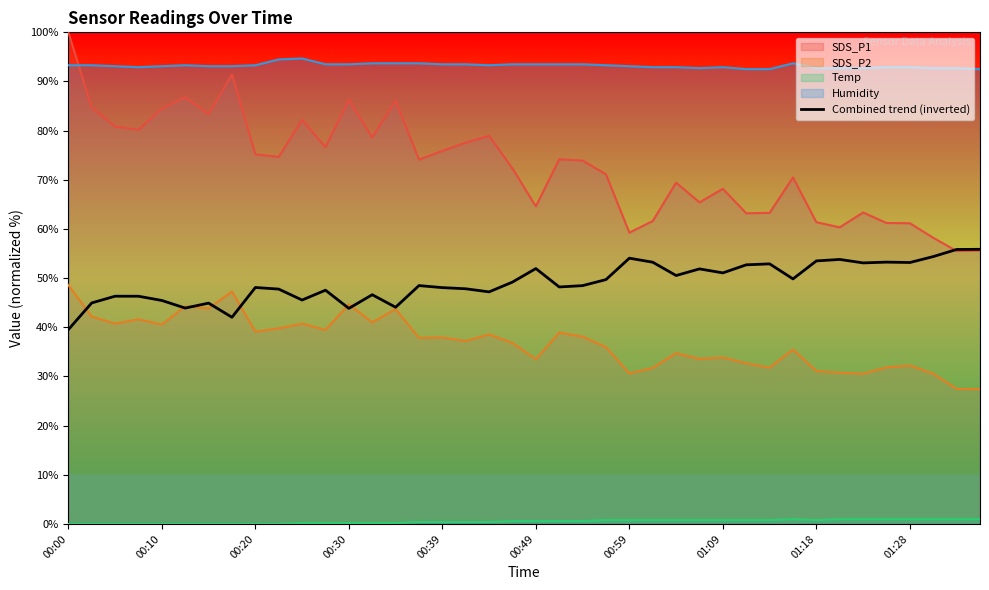

True or false: Humidity and SDS_P2 cross at least once.

False